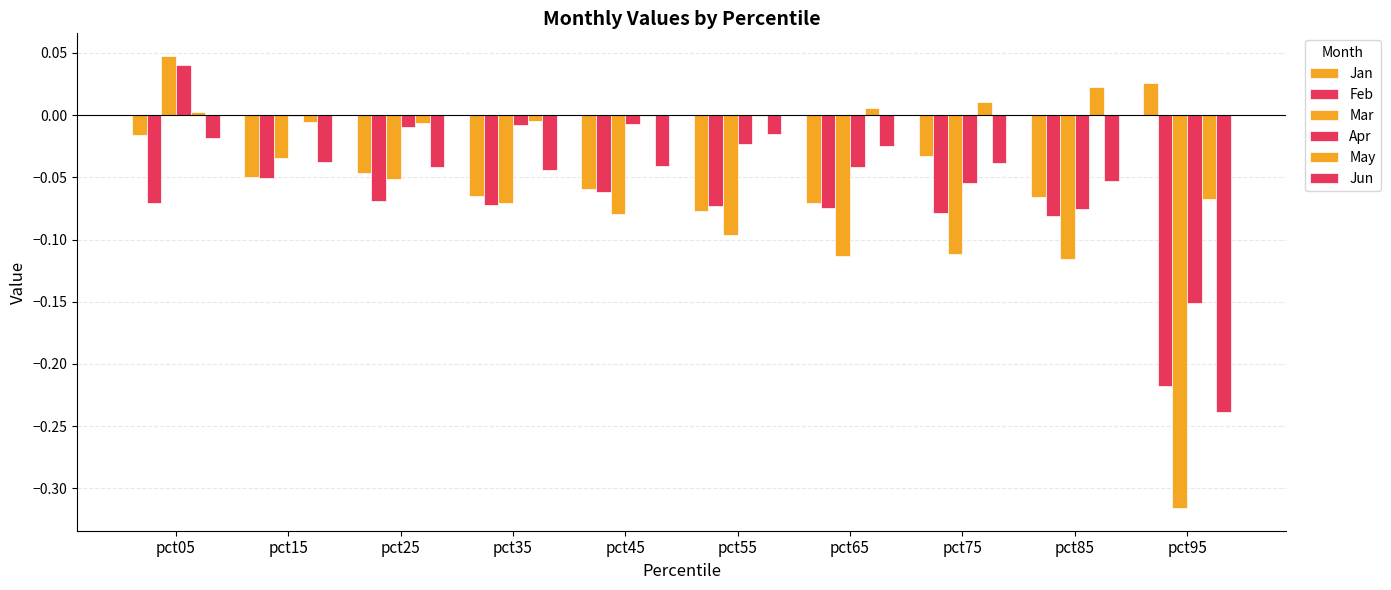

Count the number of categories in the chart.

10